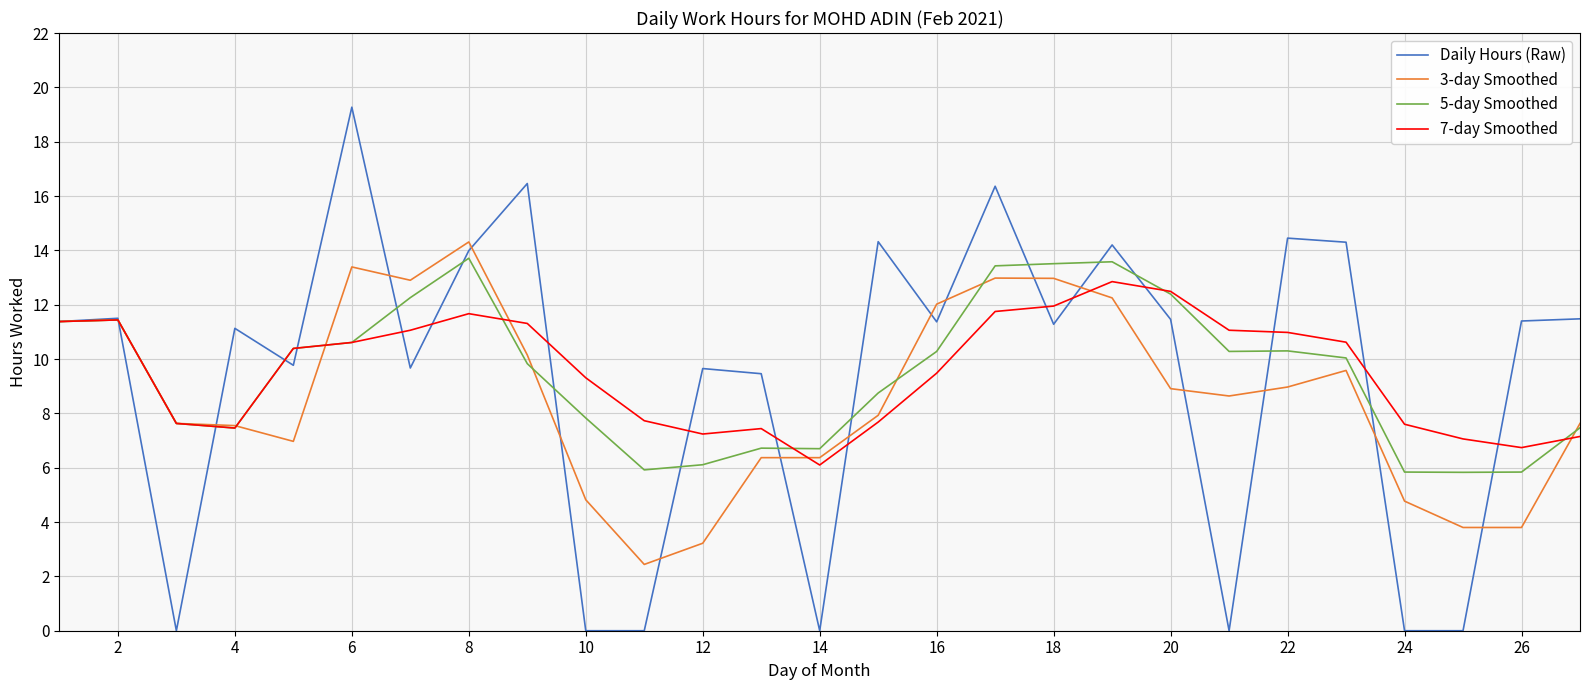

Which series has the largest range (max minus min)?

Daily Hours (Raw)